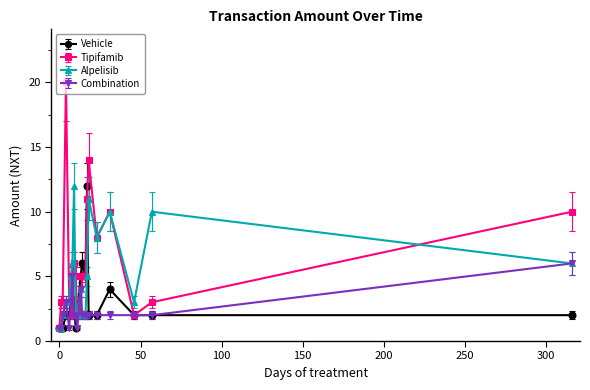

True or false: Tipifamib has more than 0 points higher than both neighbors.

True